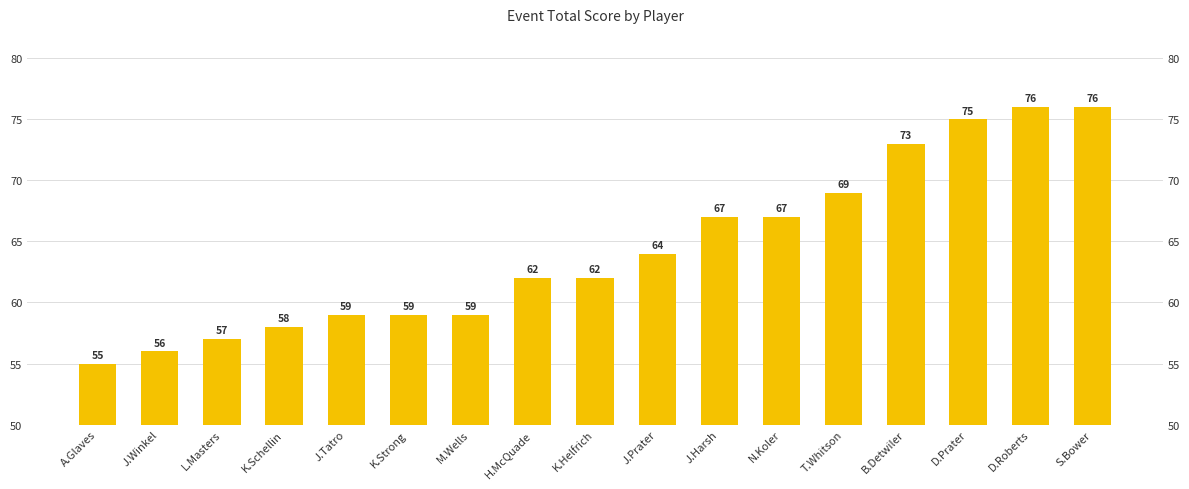

Rank the categories by value from lowest to highest.

A.Glaves, J.Winkel, L.Masters, K.Schellin, J.Tatro, K.Strong, M.Wells, H.McQuade, K.Helfrich, J.Prater, J.Harsh, N.Koler, T.Whitson, B.Detwiler, D.Prater, D.Roberts, S.Bower